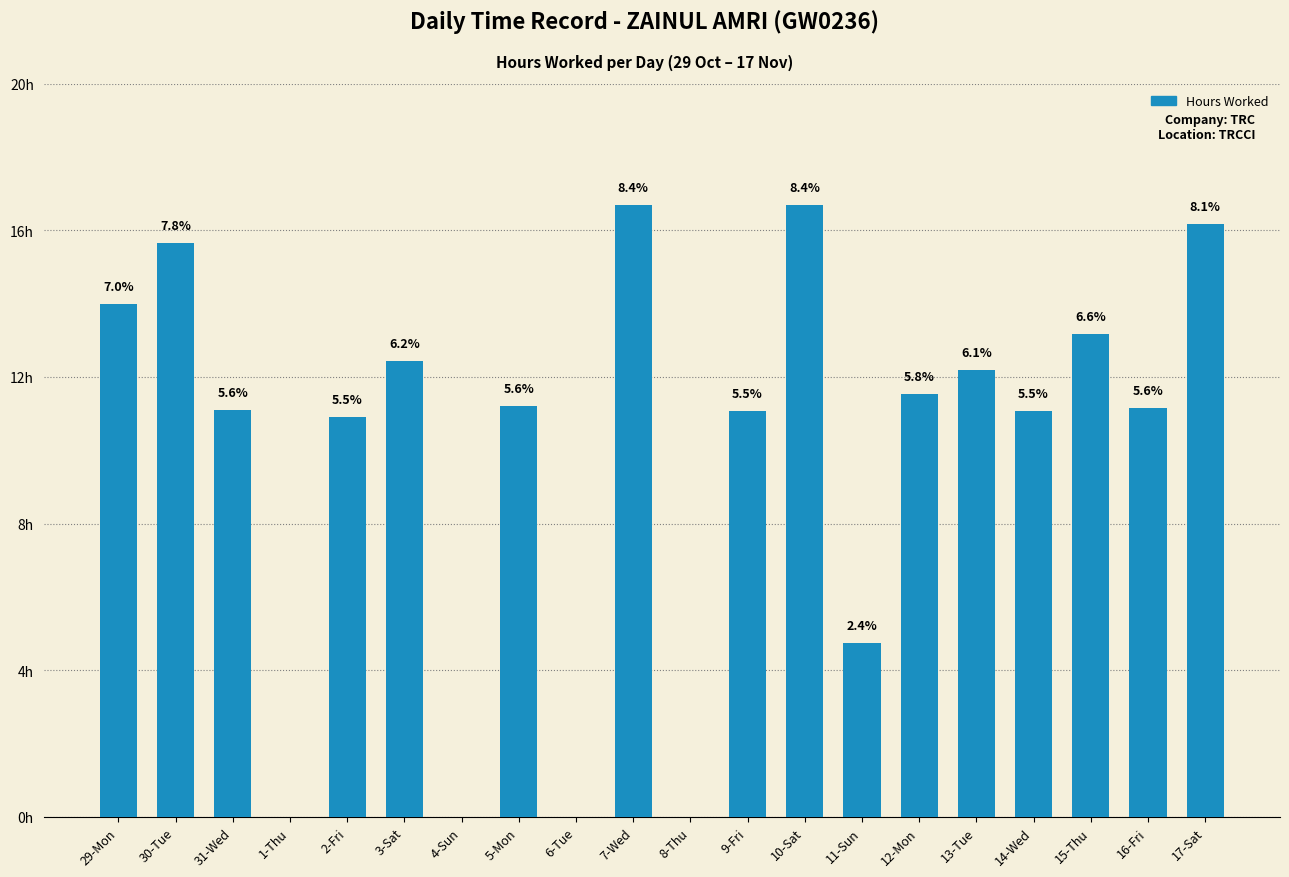

True or false: the data shows 16.7 at 7-Wed.

True